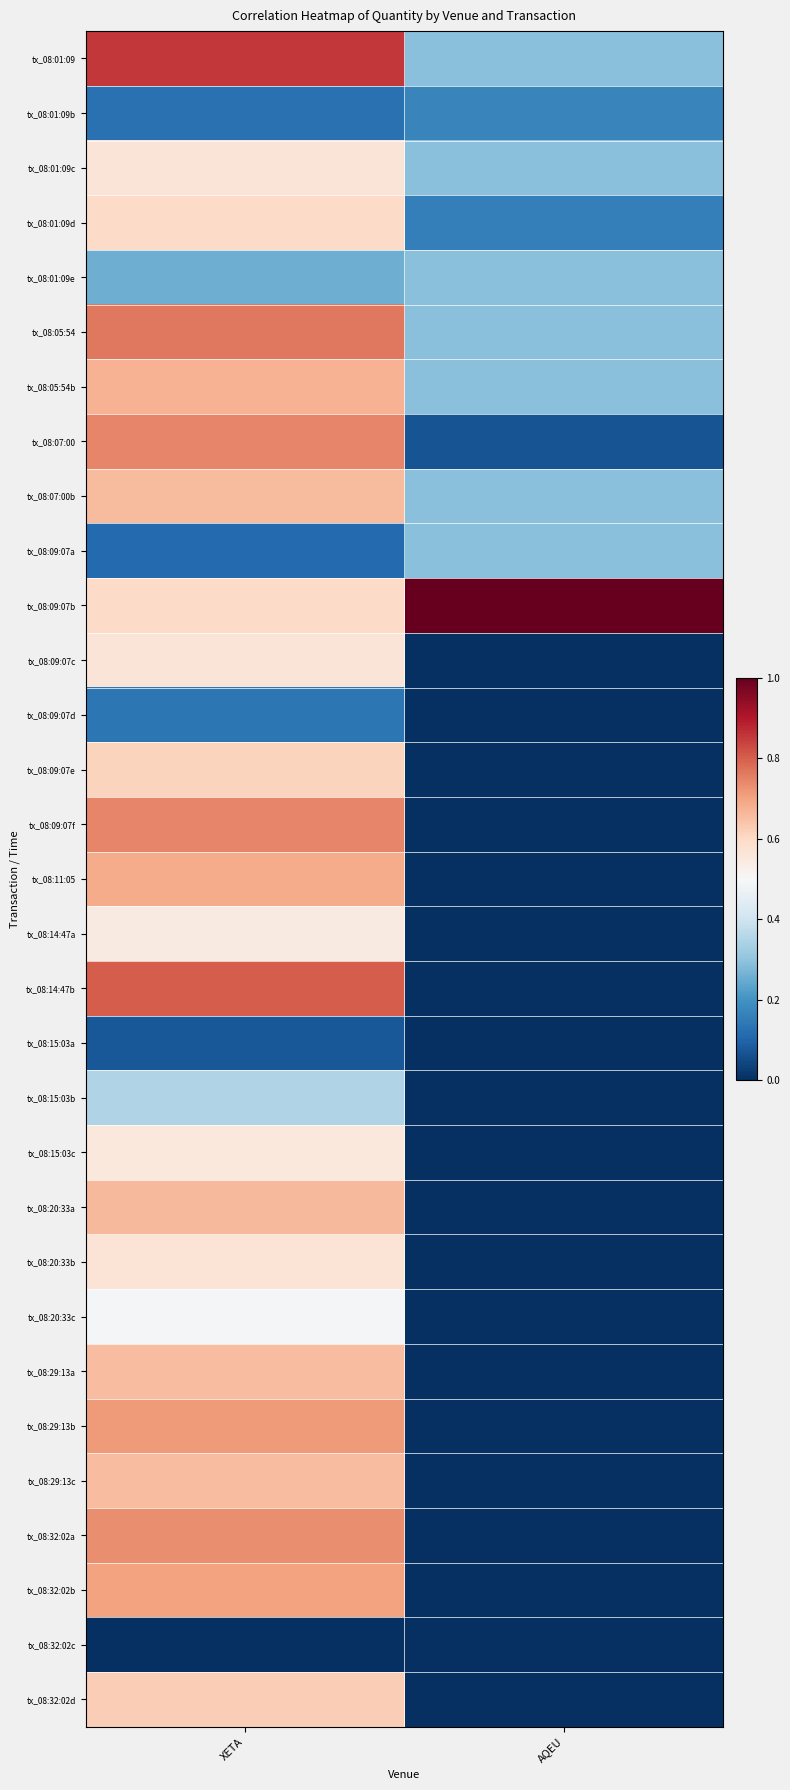

Which category has the lowest value across all series?

AQEU